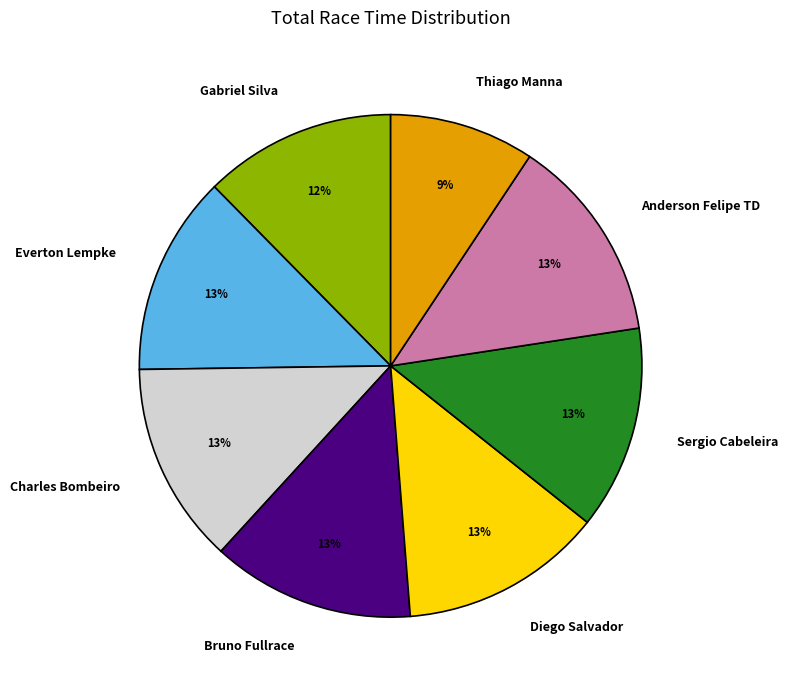

To the nearest percent, what is the difference between the largest and smallest slice percentages?

4%